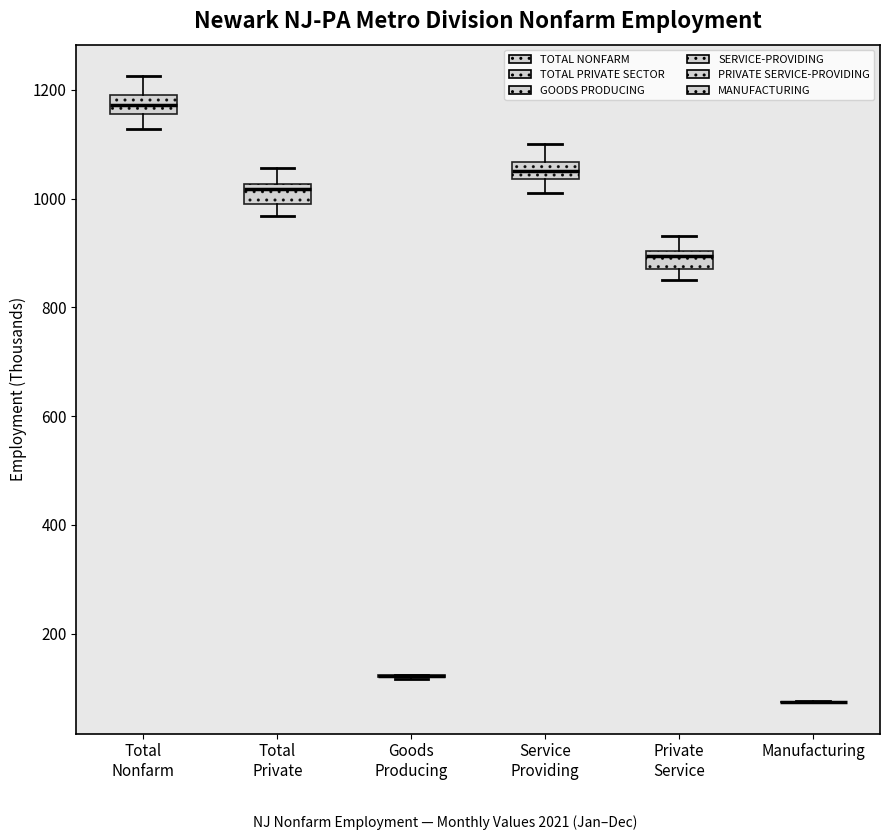

Where is the upper edge of the box for Private Service on the y-axis? The values are not printed on the chart, so give them approximately, as read against the axis.

900